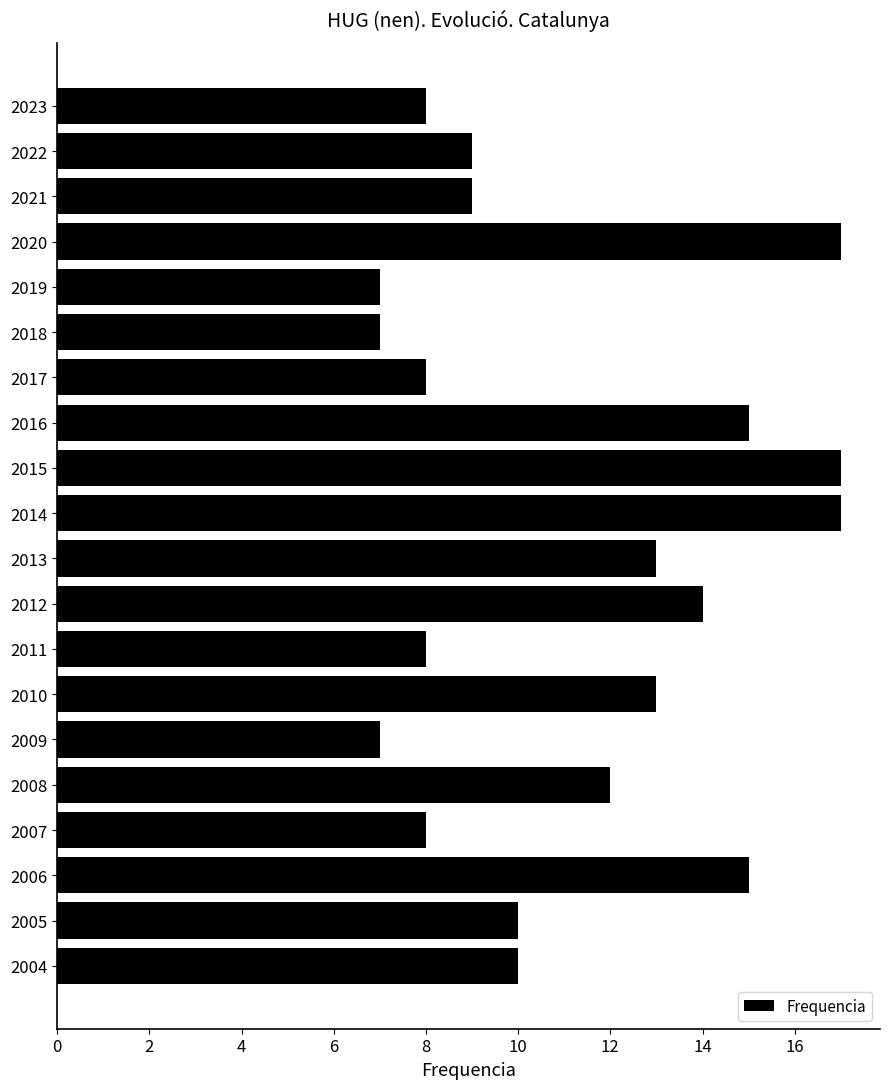

The value at 2019 is 7. True or false?

True